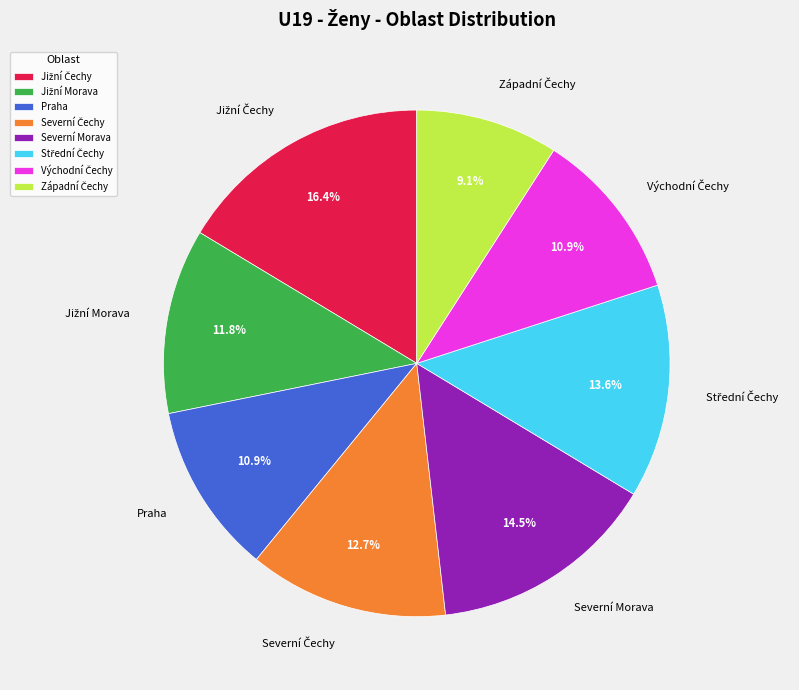

How many slices are in this pie chart?

8